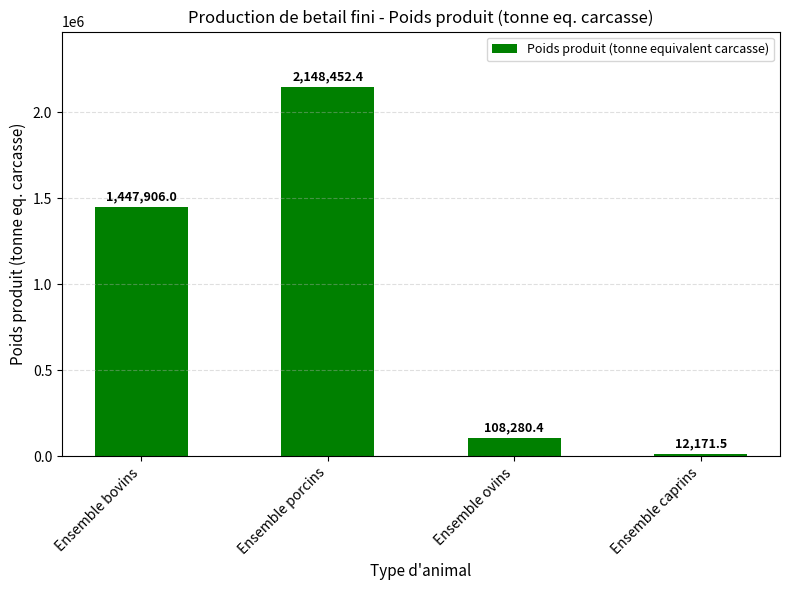

Reading left to right, extract all data points from this chart.

Ensemble bovins=1447906.0	Ensemble porcins=2148452.4	Ensemble ovins=108280.4	Ensemble caprins=12171.5